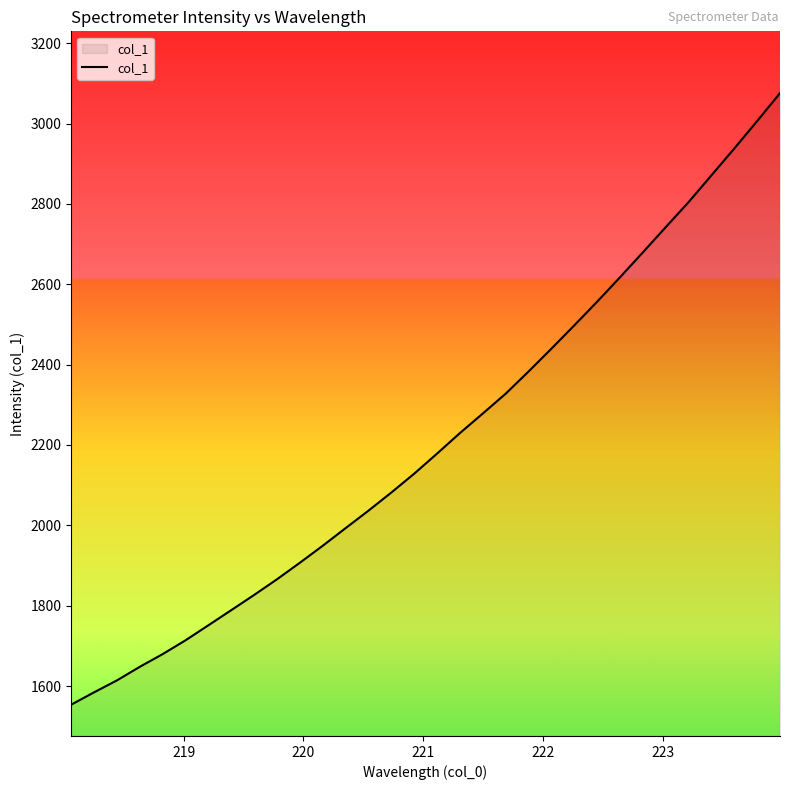

Does the chart have visible grid lines?

No